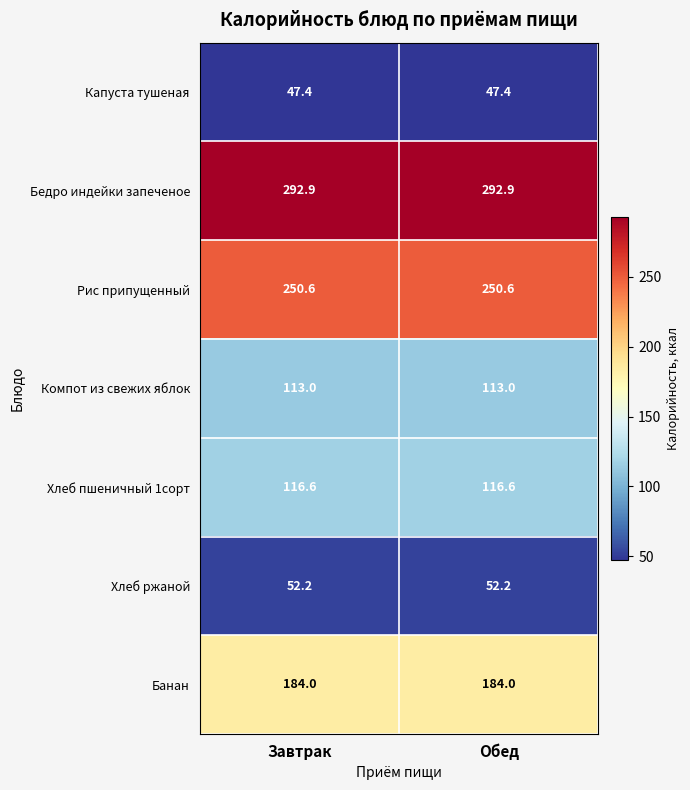

What is the spread (max minus min) of values at Обед?

245.5